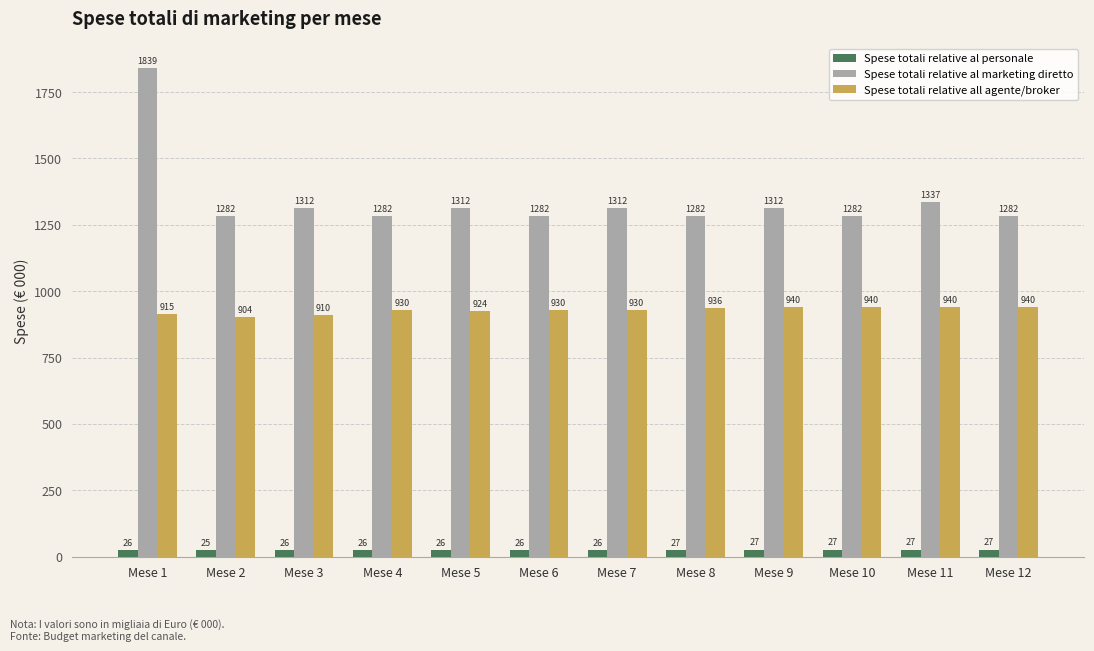

True or false: Spese totali relative al marketing diretto has a value of 1952.7 at Mese 11.

False